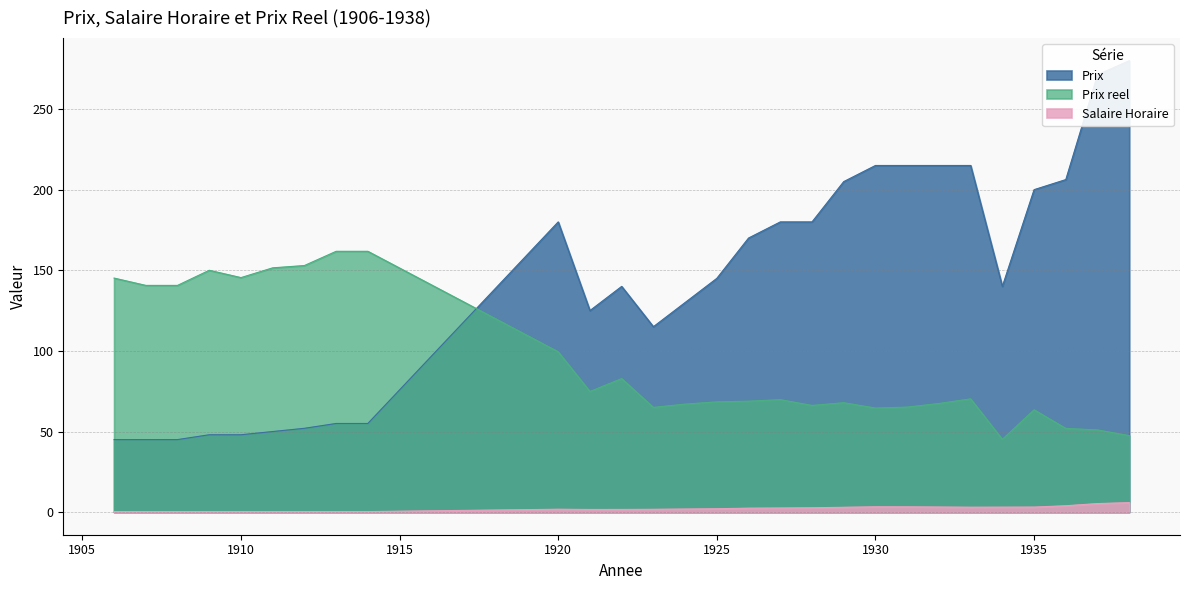

What is the lowest value of the Prix series?

45.0